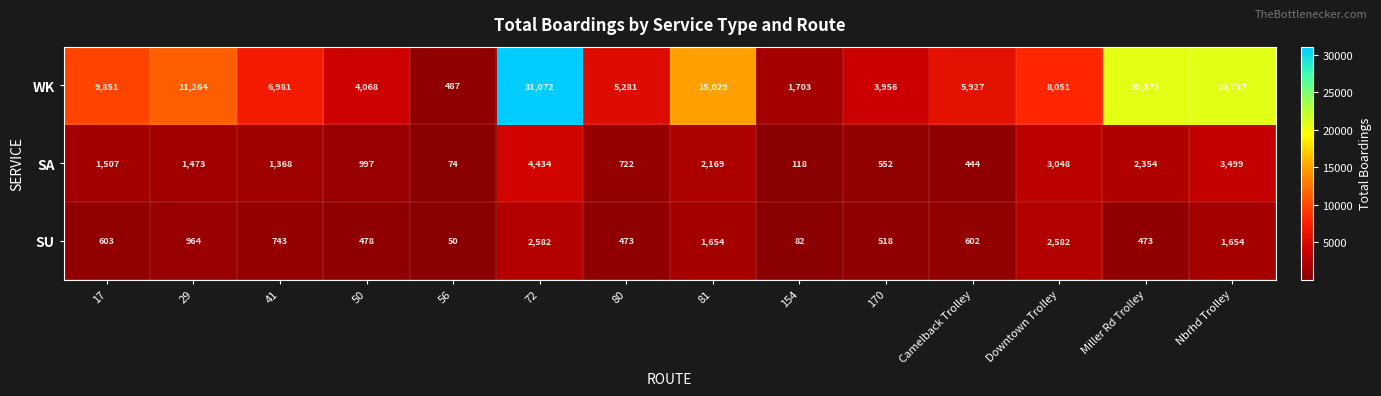

What is the average value of the SA series?

1626